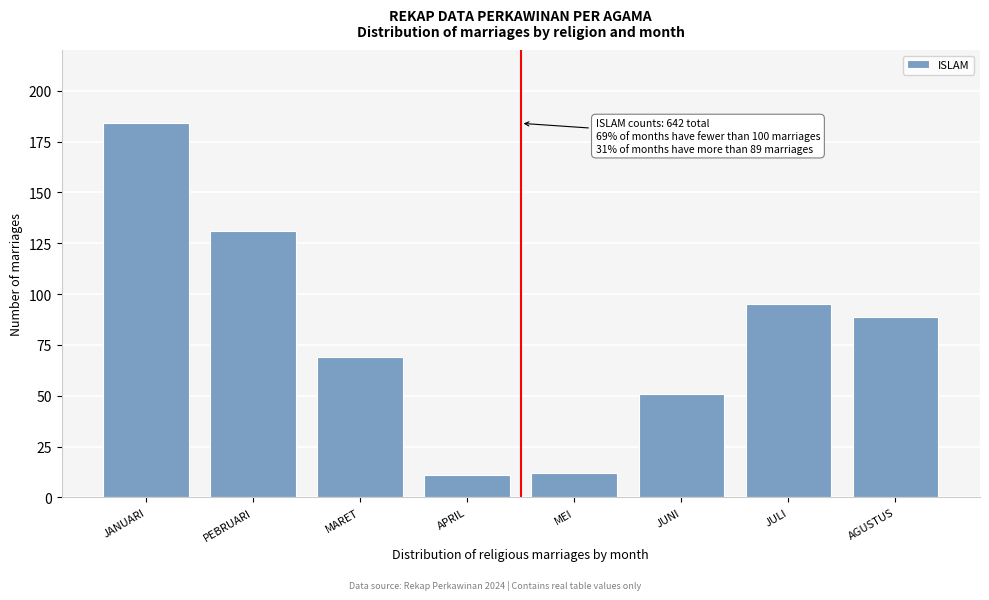

Reading right to left, extract all data points from this chart.

AGUSTUS=89	JULI=95	JUNI=51	MEI=12	APRIL=11	MARET=69	PEBRUARI=131	JANUARI=184